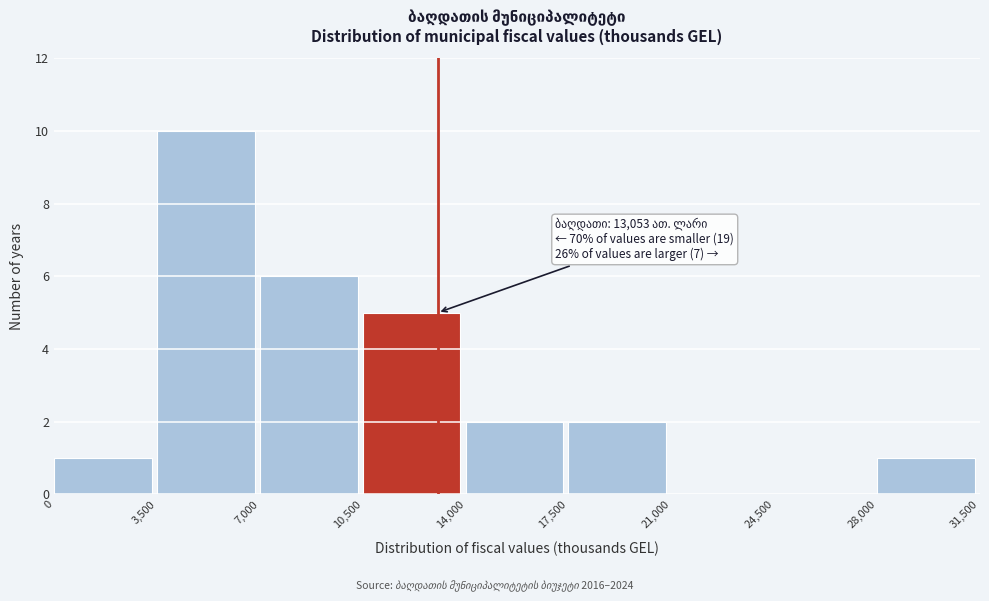

Over which range of the x-axis is the bar tallest?

3,500 to 7,000